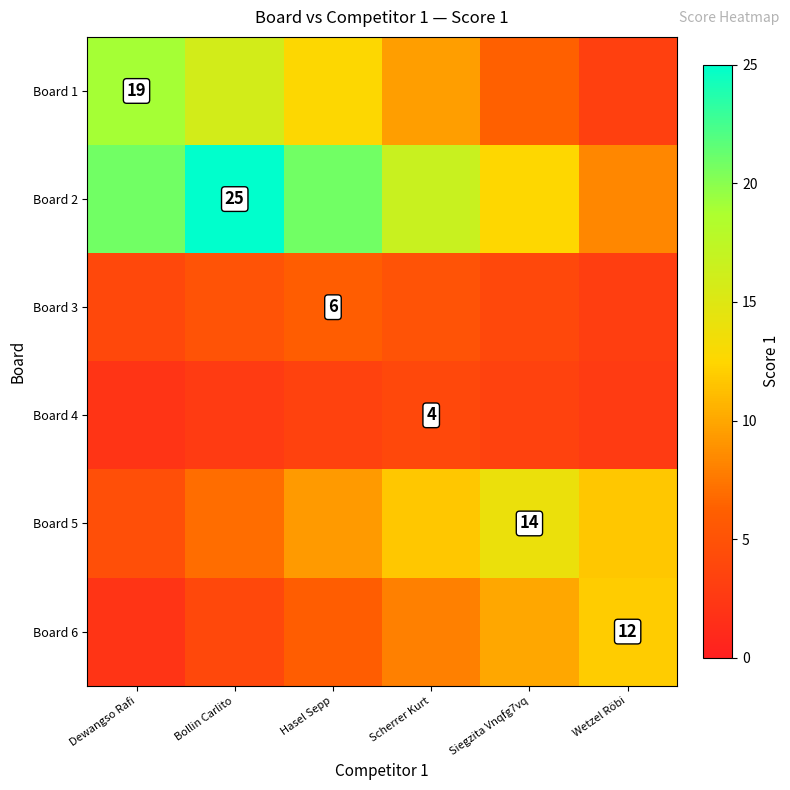

Is it true that Board 1 equals 12.7 at Hasel Sepp?

True